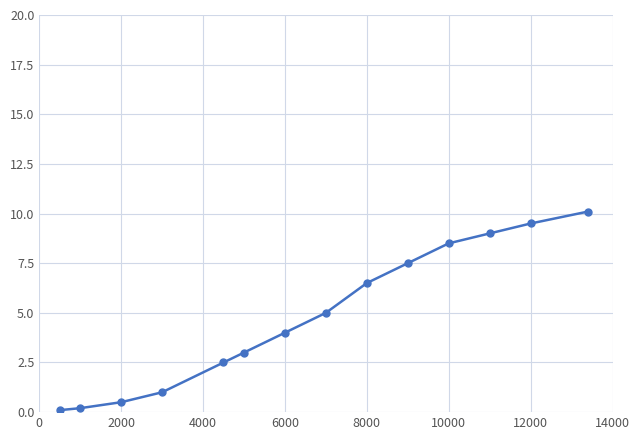

What is the difference between the second highest and second lowest values?

9.3